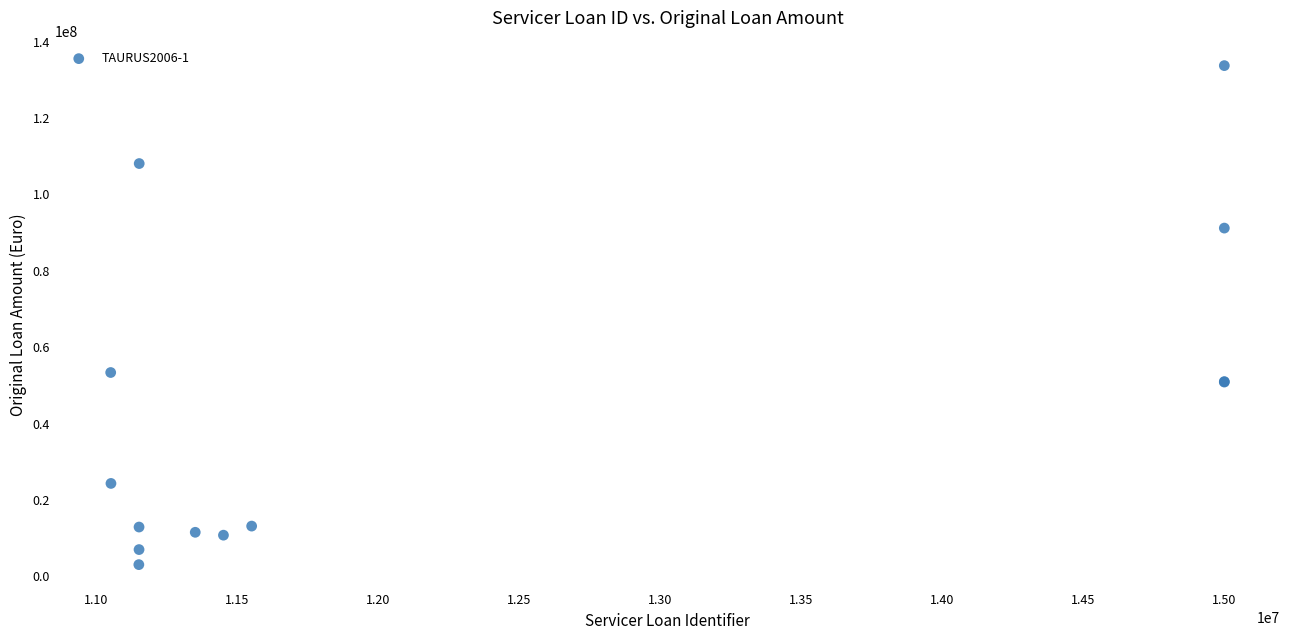

What Y value in the scatter plot is closest to 68405566?

53378125